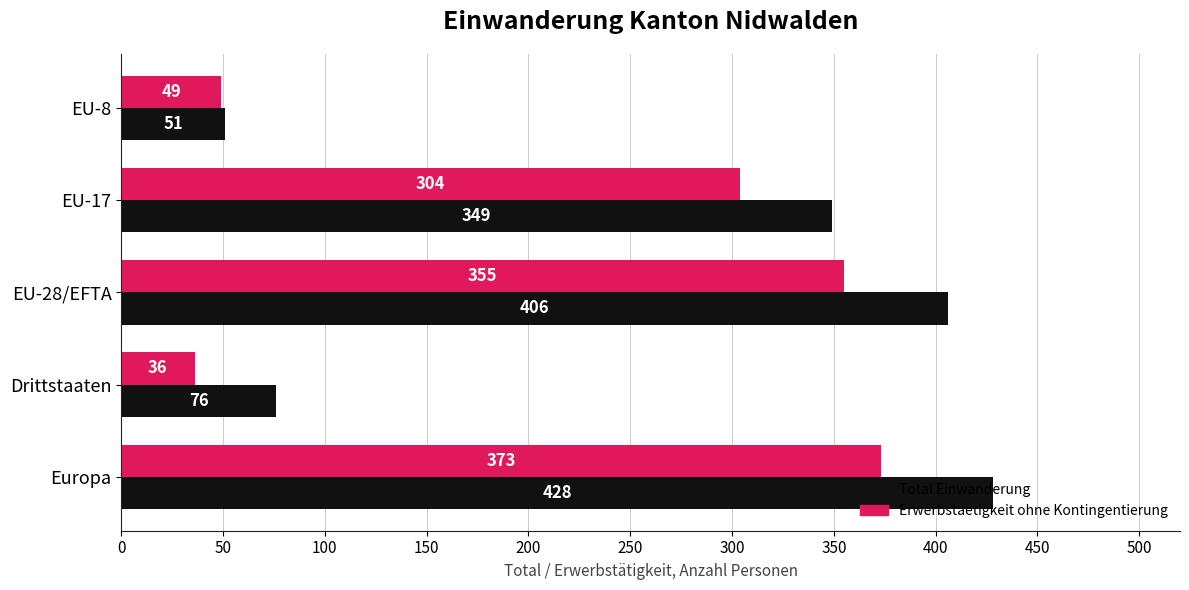

The Erwerbstaetigkeit ohne Kontingentierung series shows 36 at Drittstaaten. True or false?

True